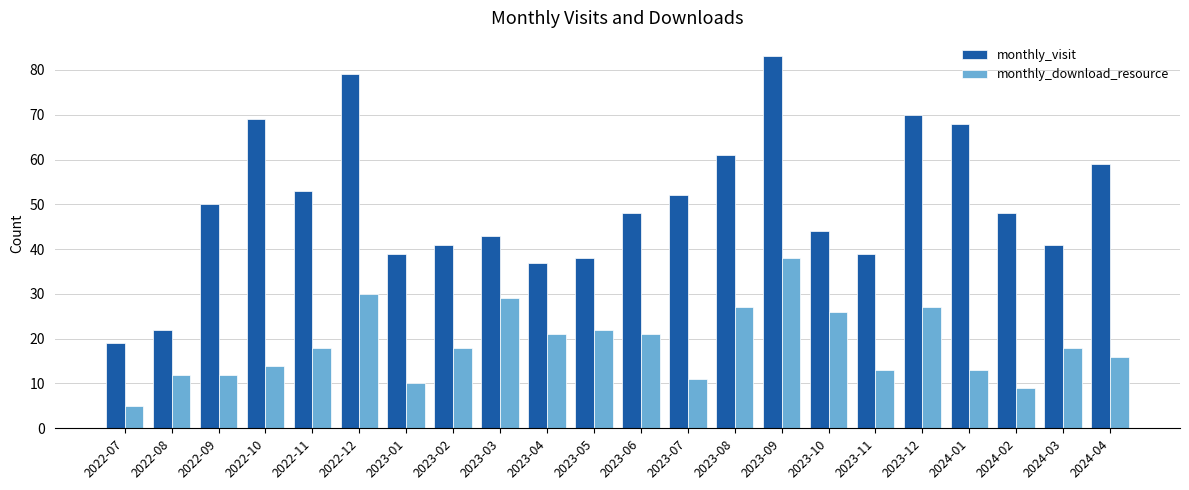

Which category has the highest value across all series?

2023-09